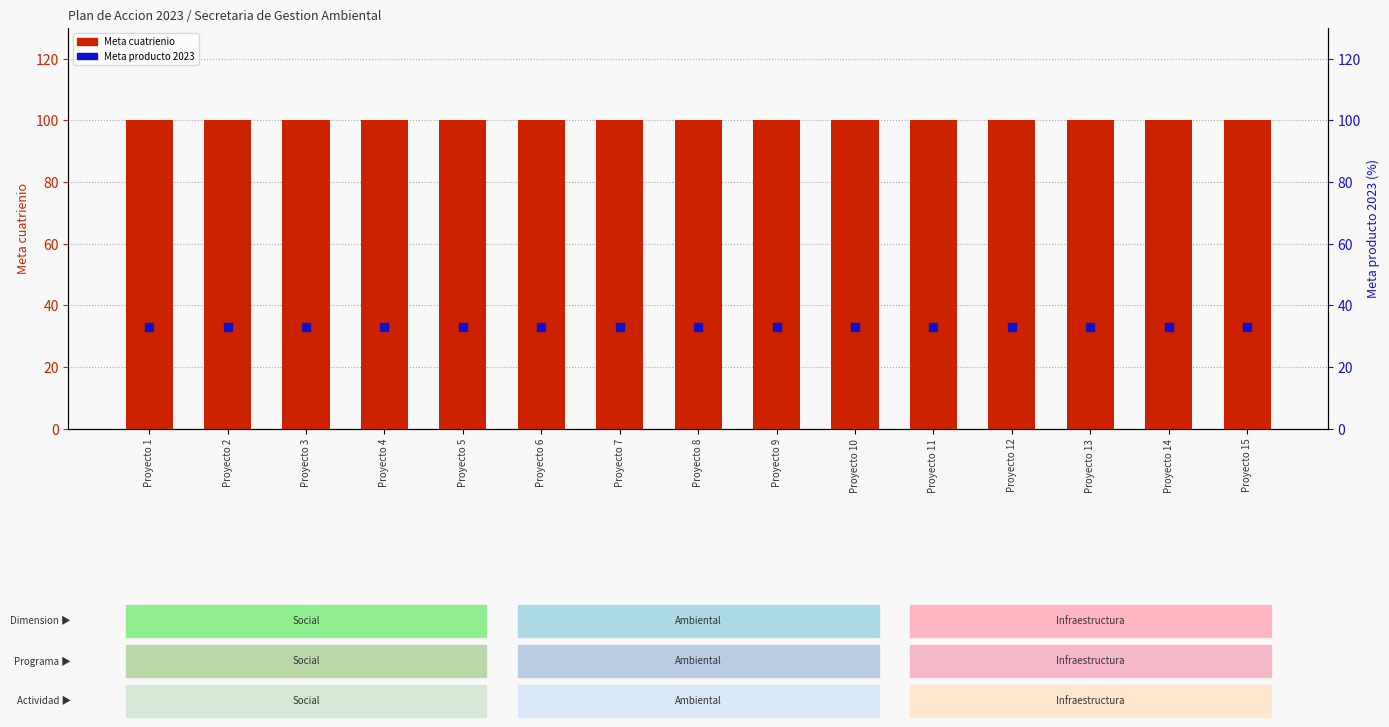

Is the value of Meta cuatrienio at Proyecto 5 greater than the value of Meta producto 2023 at Proyecto 10?

Yes